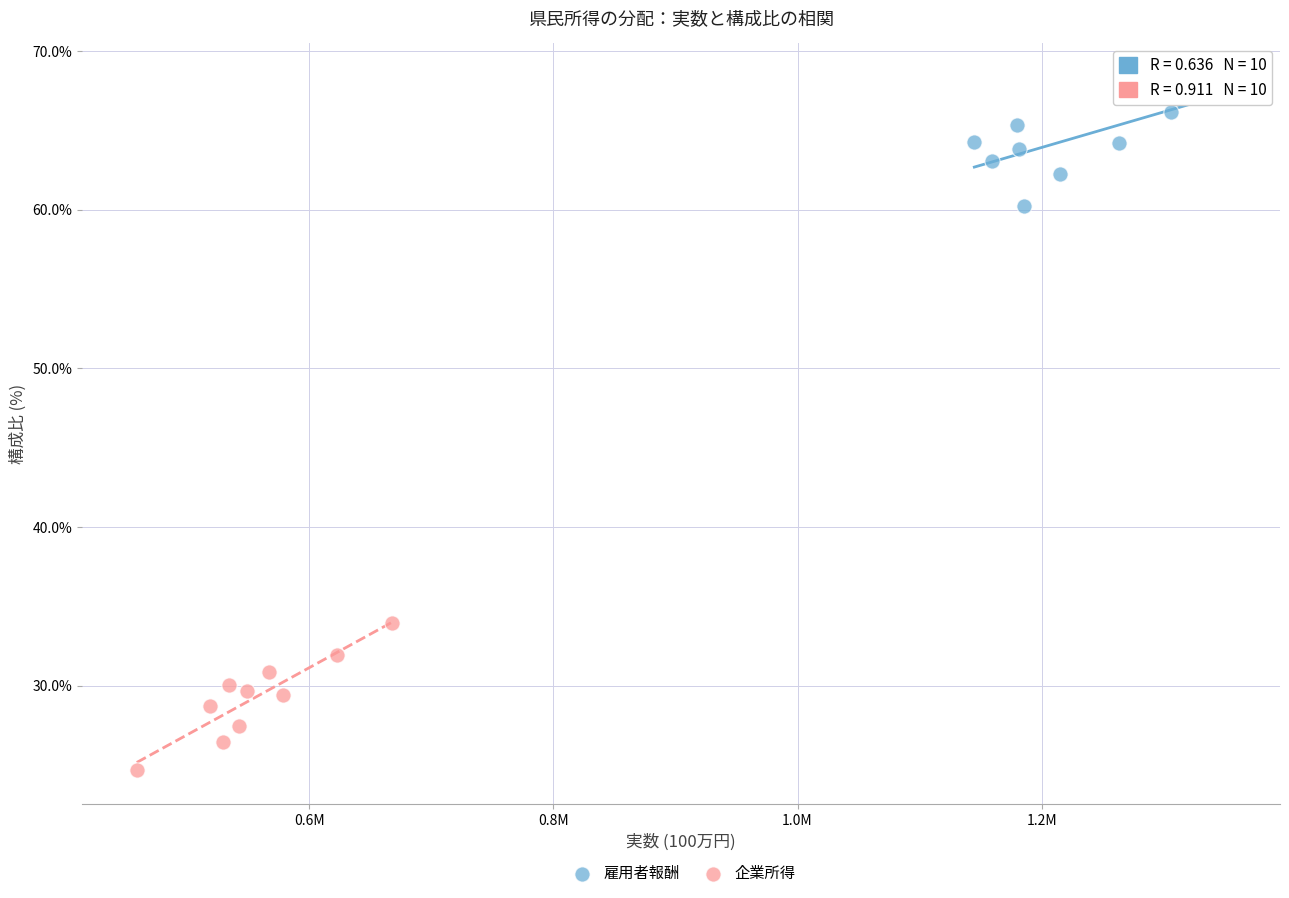

Which series reaches the maximum Y coordinate?

雇用者報酬